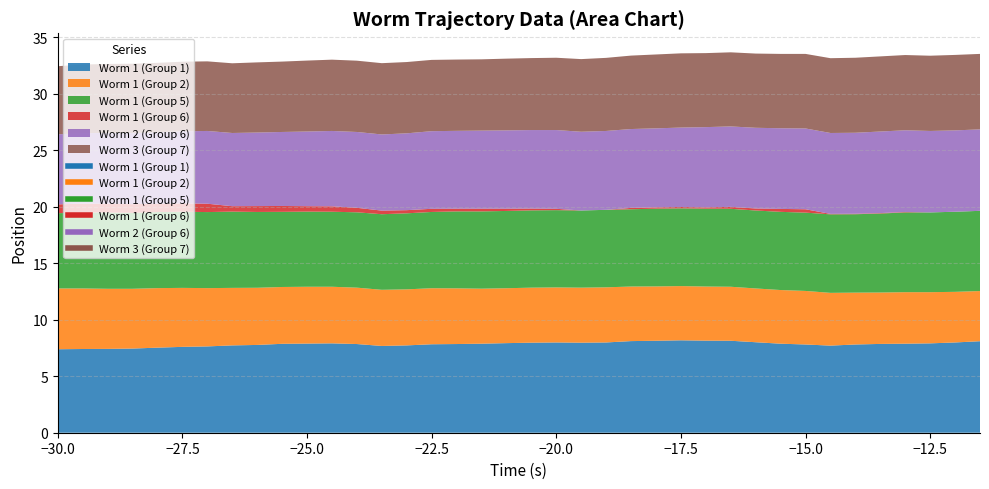

What is the lowest value of the Worm 1 (Group 1) series?

7.4